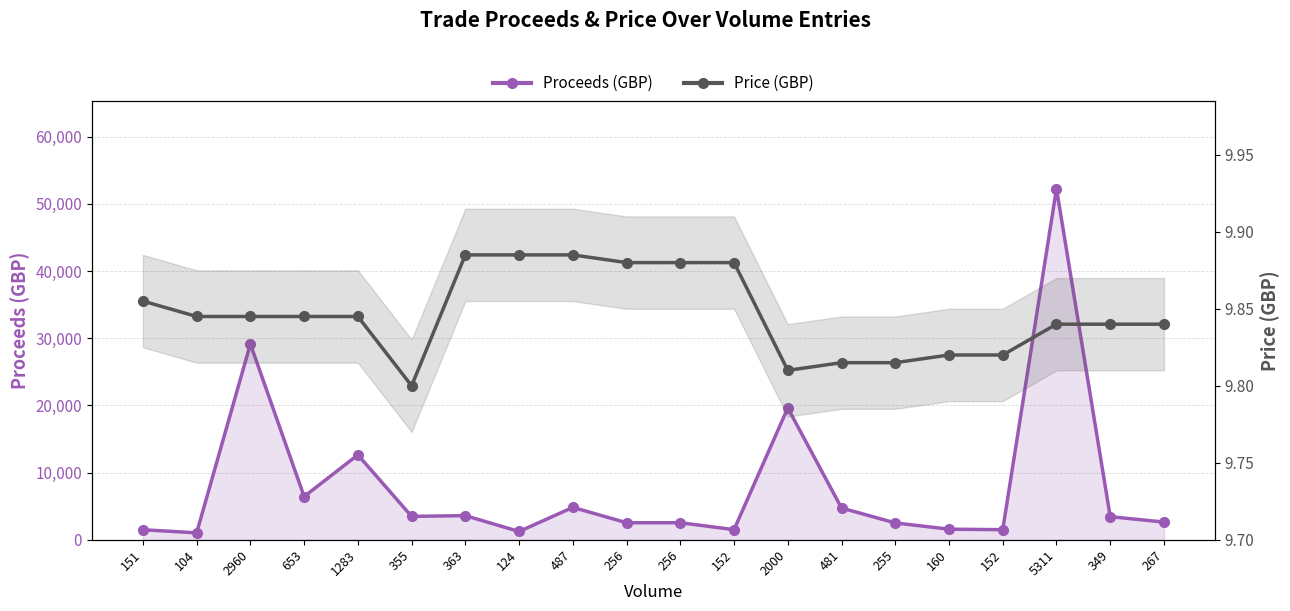

True or false: Price (GBP) and Proceeds (GBP) intersect in this chart.

False